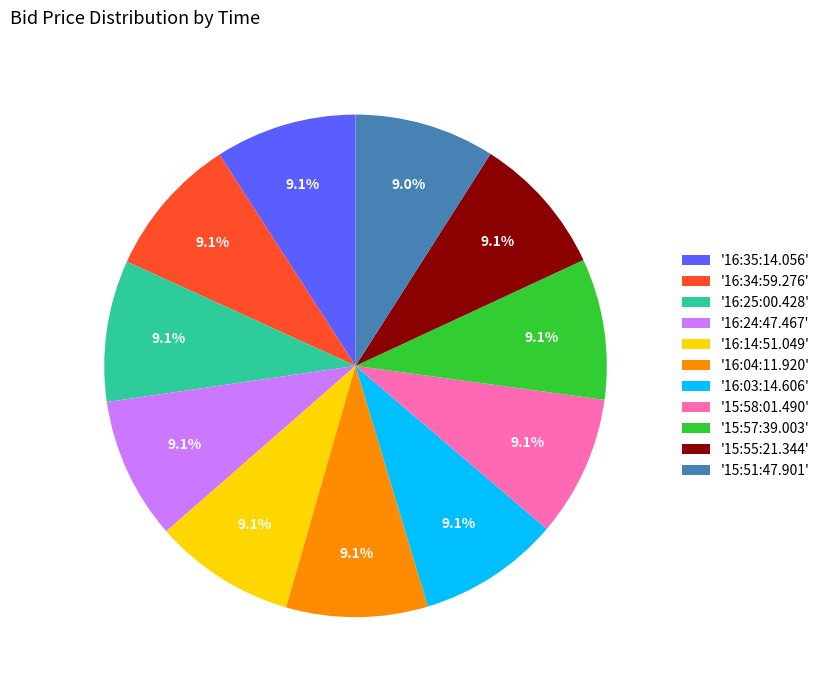

Is there a majority slice in this chart?

No